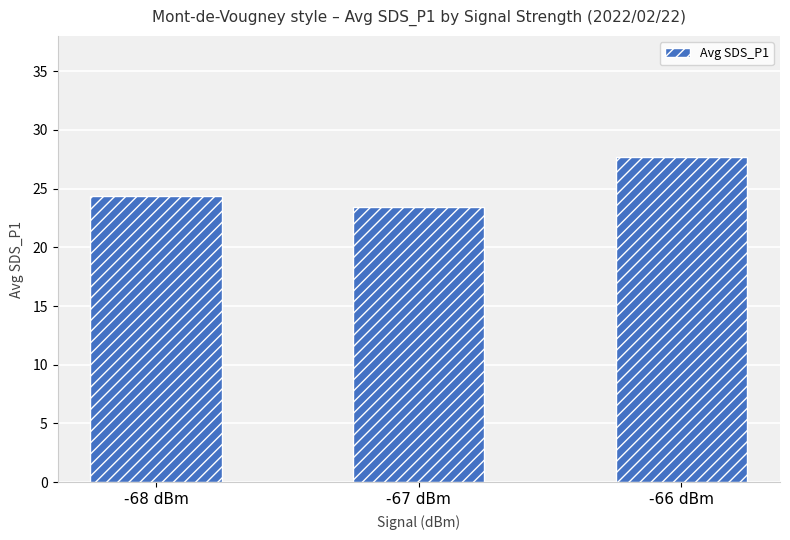

What is the value of the 3rd bar from the left?

27.7